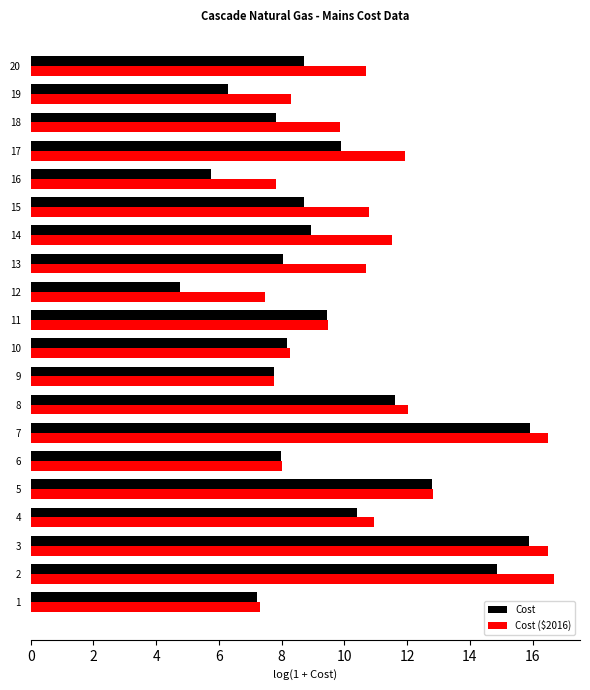

What is the approximate value of Cost at 19?

6.3